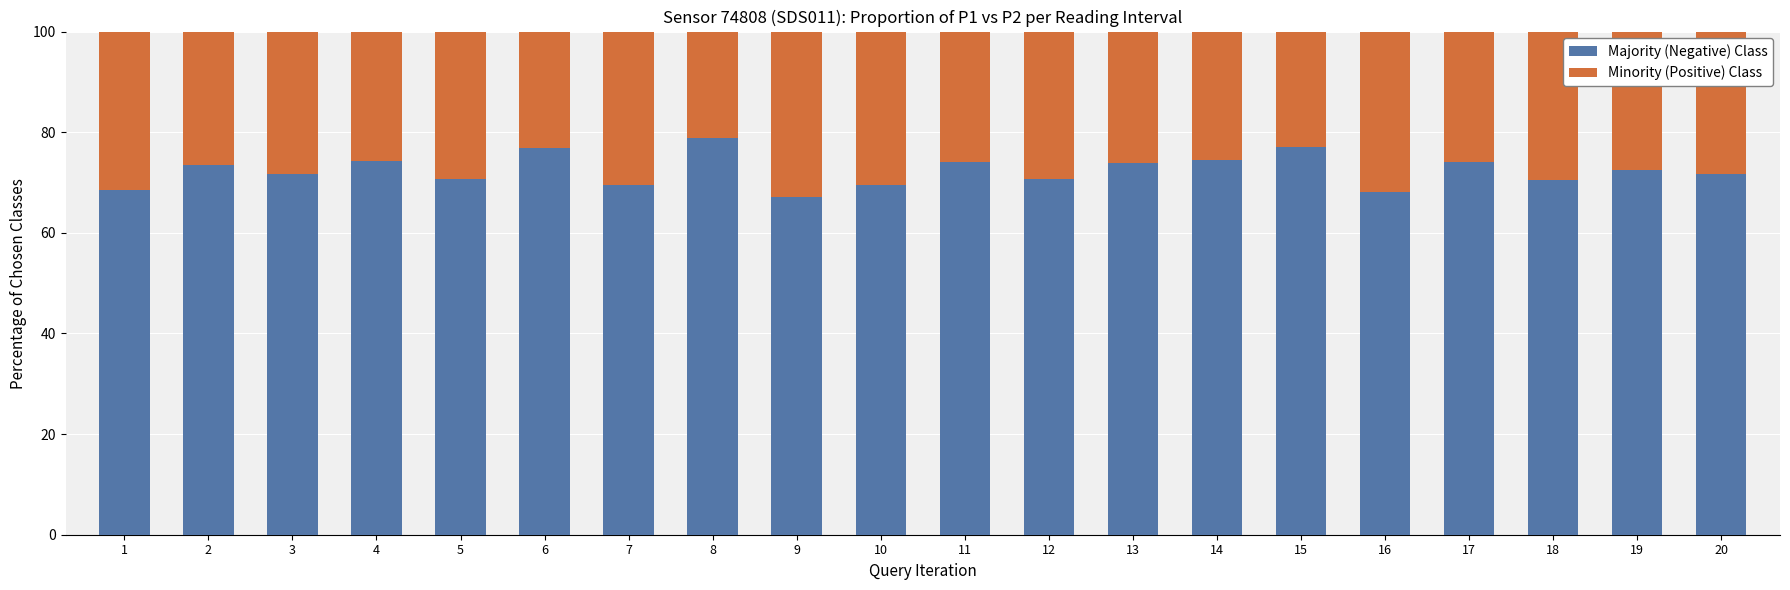

What is the total value across all series at 5?

100.0